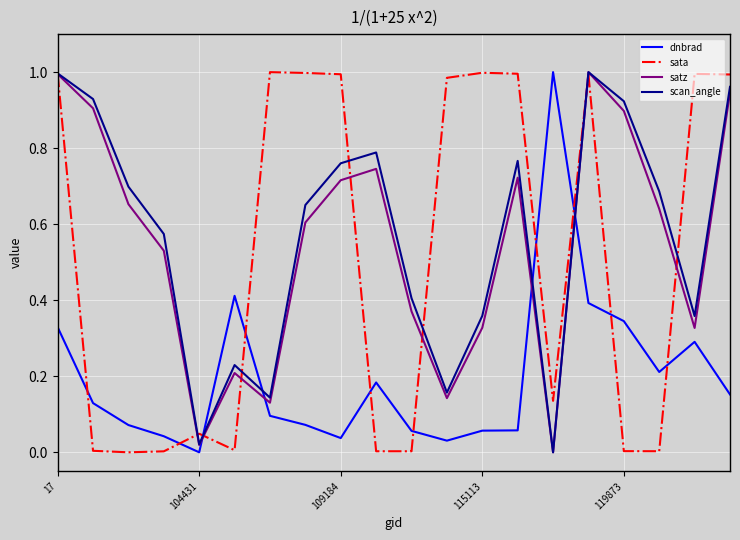

True or false: dnbrad and sata intersect in this chart.

True